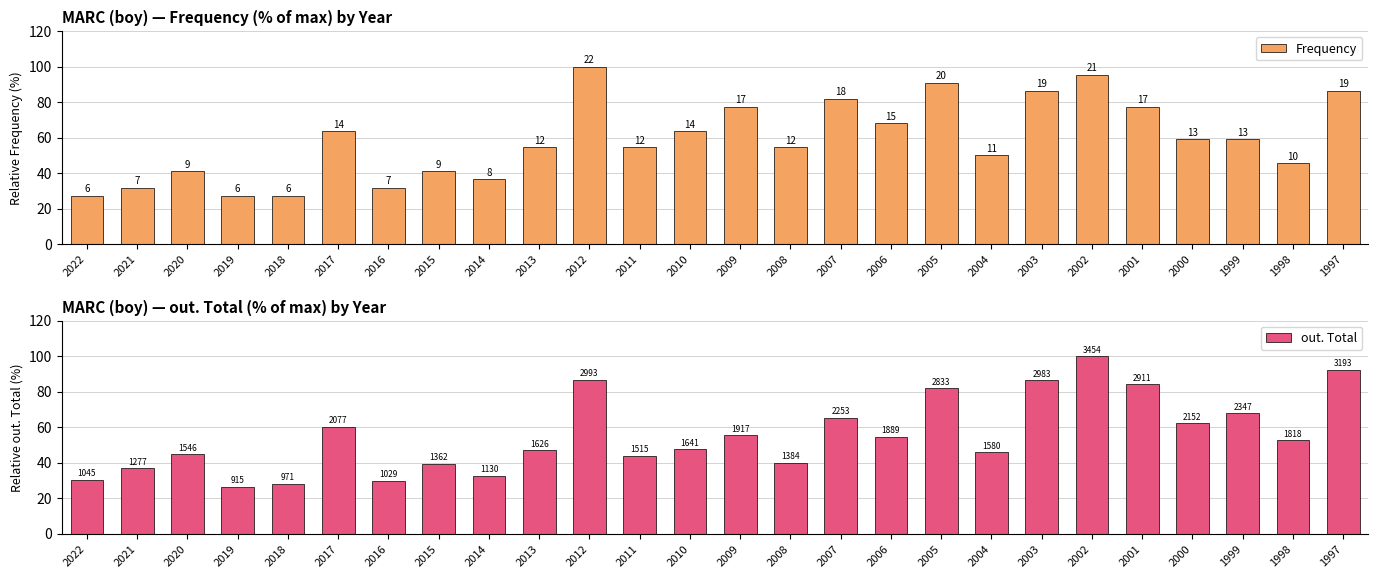

Which series has the largest total across all categories?

Frequency